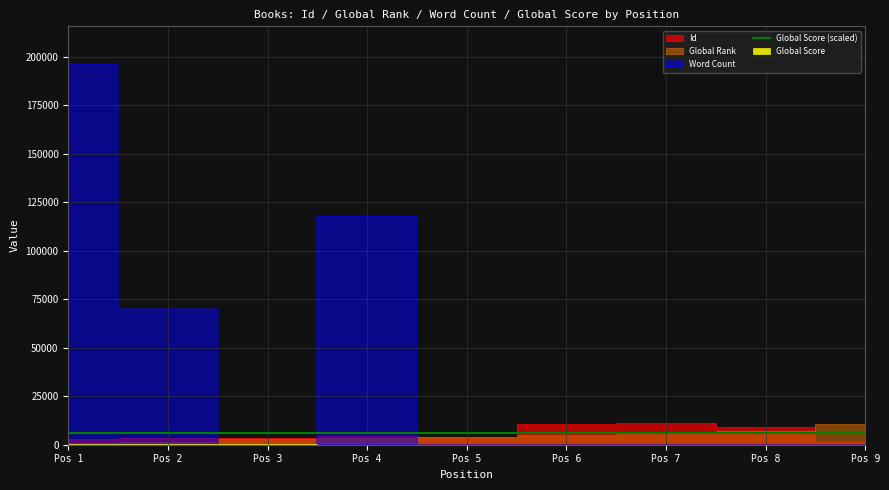

Is it true that Global Rank equals 2129 at 3?

False